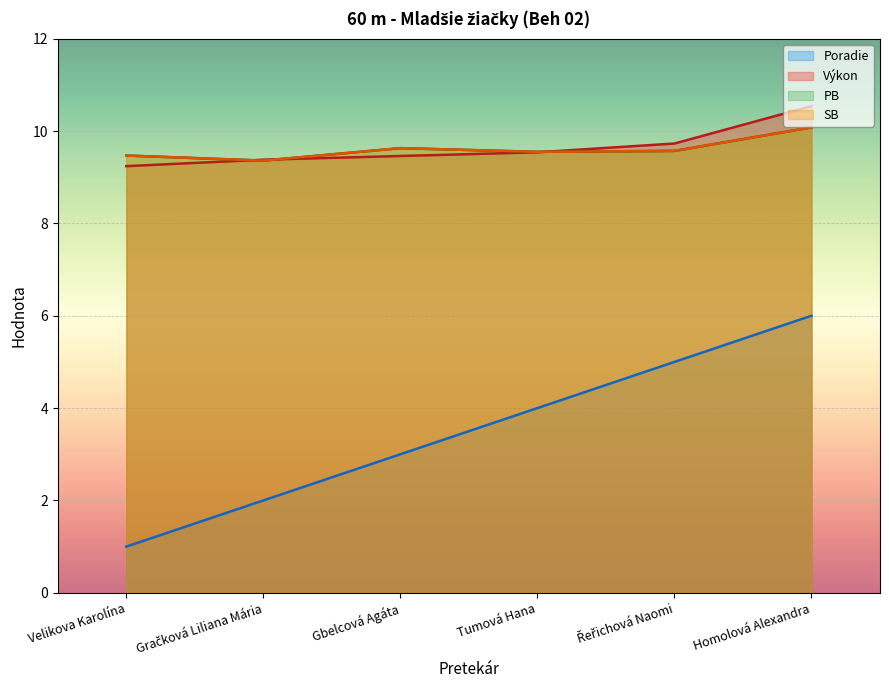

What is the label of the 3rd point from the right?

Tumová Hana